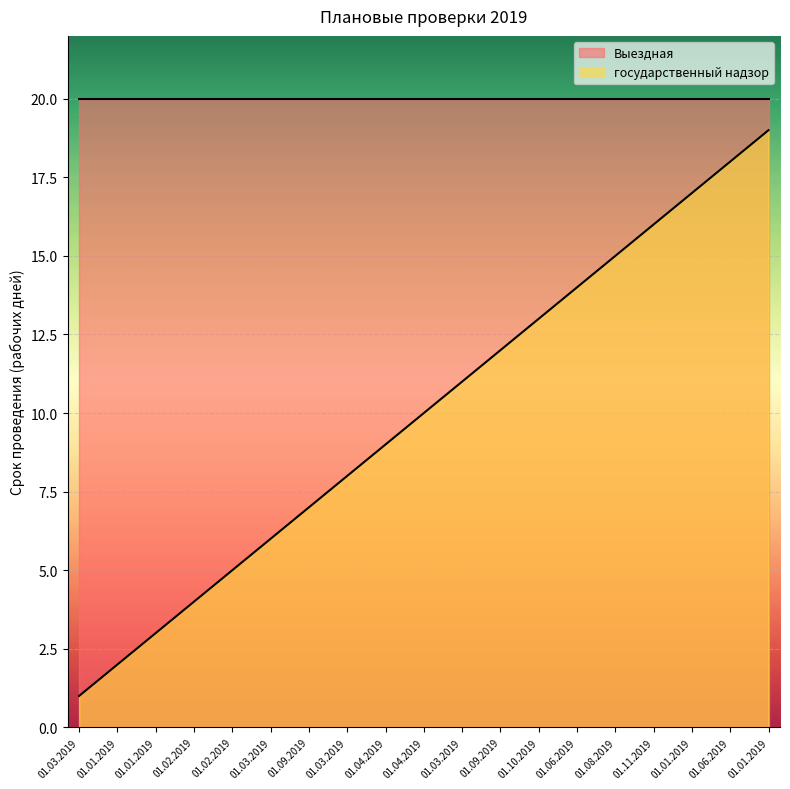

What is the total value across all series at 01.06.2019?

34